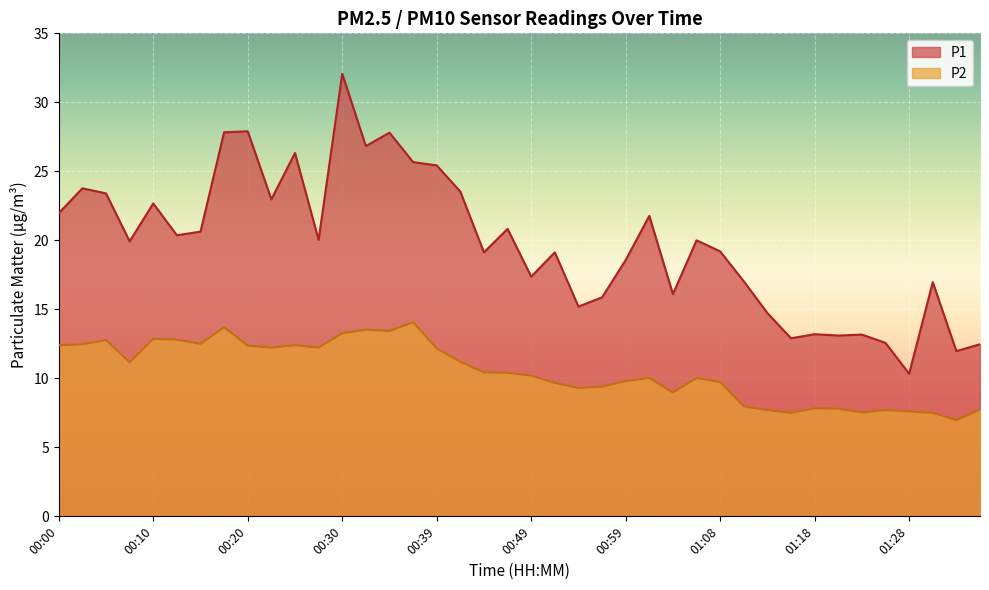

Reading left to right, transcribe all the data shown in this chart.

P1: 00:00=22.0	00:03=23.8	00:05=23.4	00:08=19.9	00:10=22.7	00:13=20.4	00:15=20.6	00:18=27.8	00:20=27.9	00:22=23.0	00:25=26.3	00:27=20.0	00:30=32.1	00:32=26.8	00:34=27.8	00:37=25.7	00:39=25.4	00:42=23.5	00:44=19.1	00:47=20.8	00:49=17.4	00:51=19.1	00:54=15.2	00:56=15.9	00:59=18.6	01:01=21.8	01:03=16.1	01:06=20.0	01:08=19.2	01:11=17.0	01:13=14.7	01:16=12.9	01:18=13.2	01:20=13.1	01:23=13.2	01:25=12.6	01:28=10.3	01:30=17.0	01:33=12.0	01:35=12.5
P2: 00:00=12.4	00:03=12.5	00:05=12.8	00:08=11.2	00:10=12.9	00:13=12.8	00:15=12.5	00:18=13.7	00:20=12.4	00:22=12.2	00:25=12.4	00:27=12.2	00:30=13.3	00:32=13.5	00:34=13.4	00:37=14.1	00:39=12.2	00:42=11.2	00:44=10.4	00:47=10.4	00:49=10.2	00:51=9.7	00:54=9.3	00:56=9.4	00:59=9.8	01:01=10.0	01:03=9.0	01:06=10.0	01:08=9.7	01:11=8.0	01:13=7.7	01:16=7.5	01:18=7.8	01:20=7.8	01:23=7.5	01:25=7.7	01:28=7.6	01:30=7.5	01:33=7.0	01:35=7.7